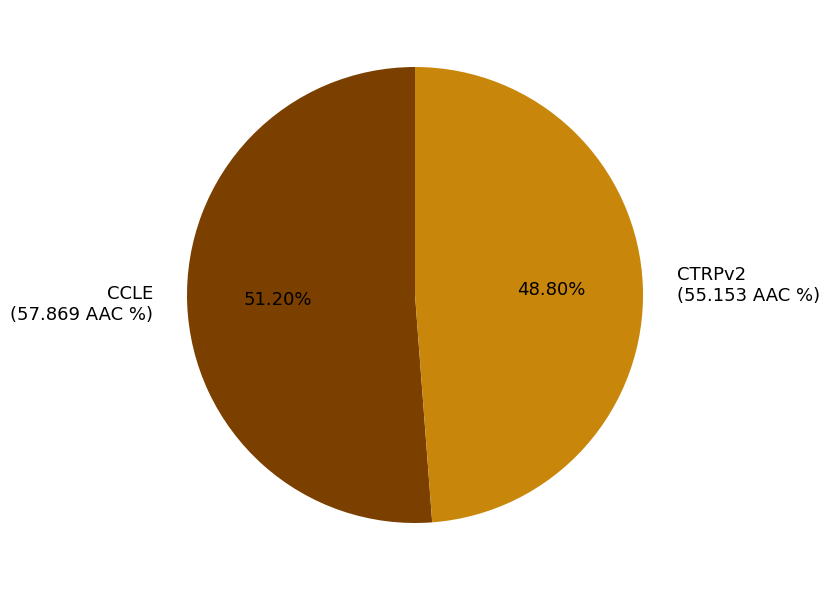

Which slice is the smallest?

CTRPv2